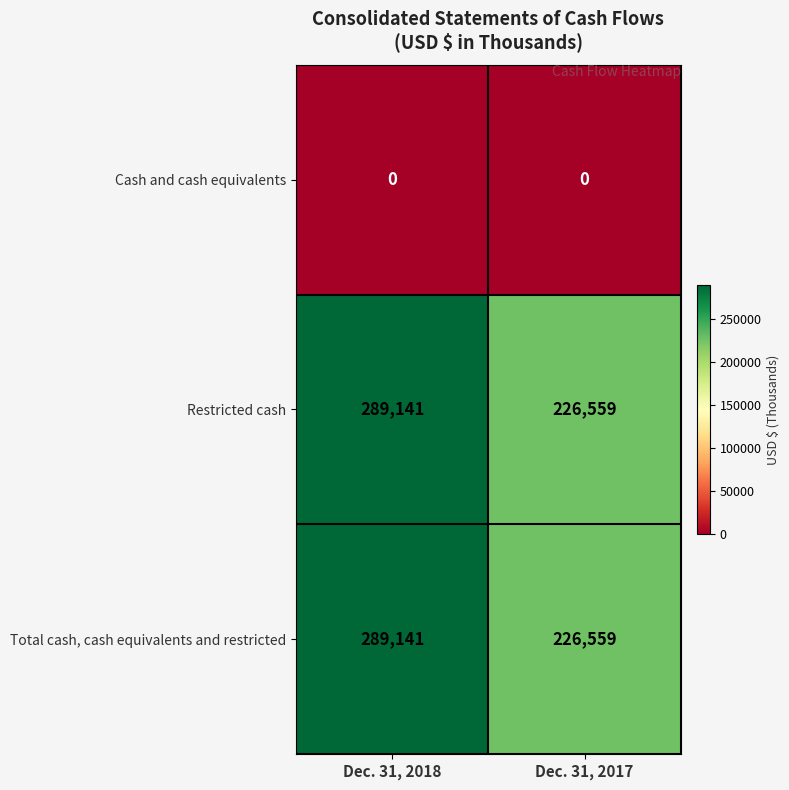

Reading left to right, transcribe all the data shown in this chart.

Cash and cash equivalents: 0	0
Restricted cash: 289141	226559
Total cash, cash equivalents and restricted: 289141	226559